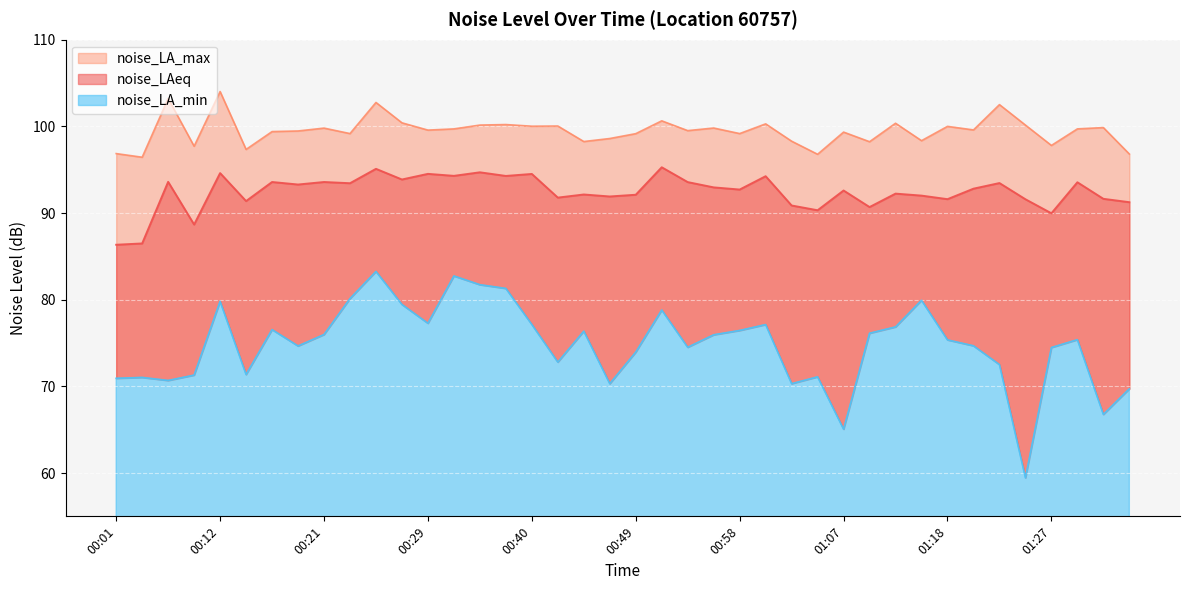

Which series changed the most between 01:16 and 01:31?

noise_LA_min